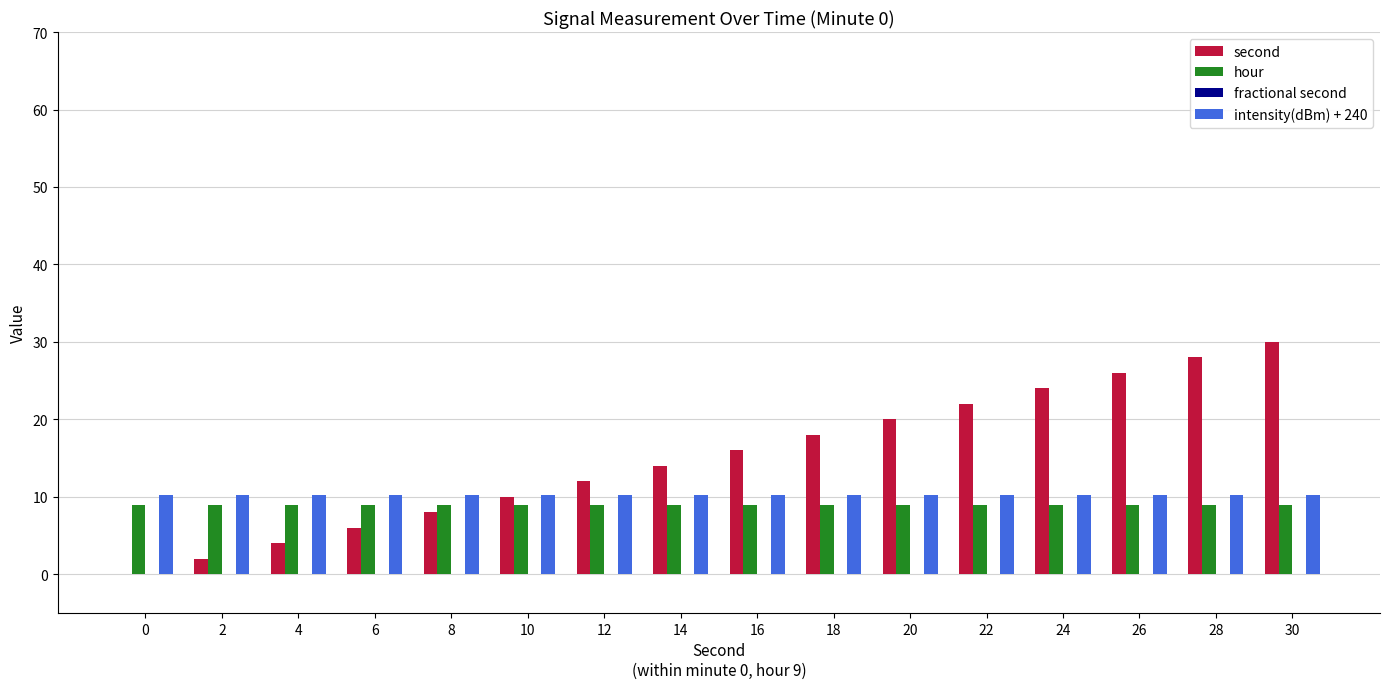

What is the sum of all hour values?

144.0